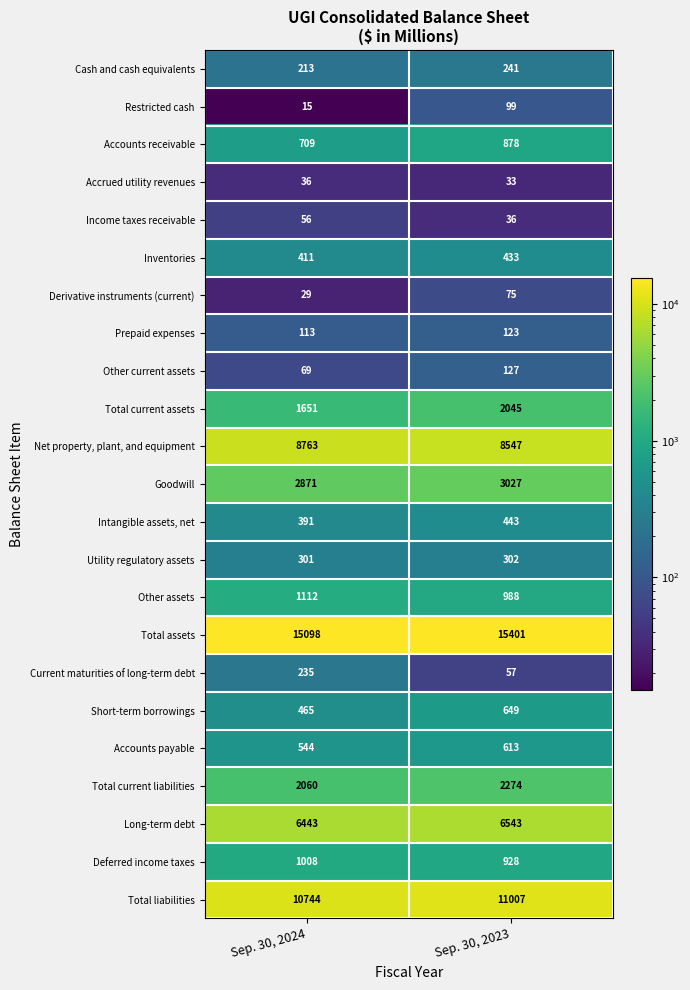

At which label does Net property, plant, and equipment reach its peak?

Sep. 30, 2024